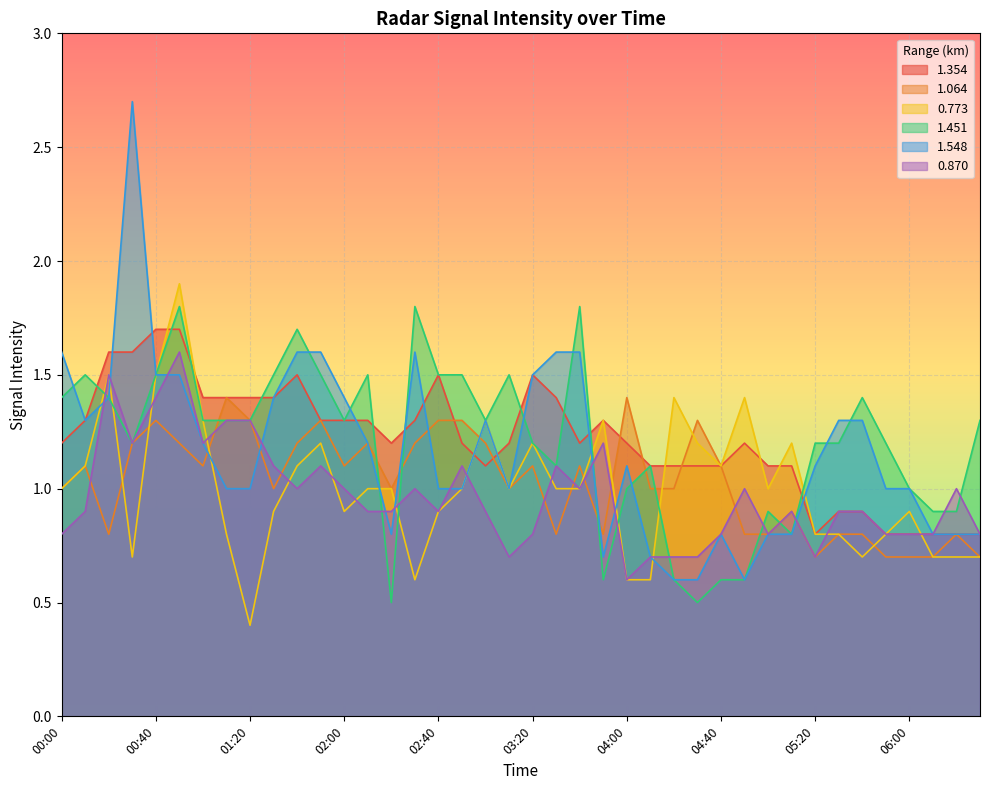

Reading left to right, extract all data points from this chart.

1.354: 1.2	1.3	1.6	1.6	1.7	1.7	1.4	1.4	1.4	1.4	1.5	1.3	1.3	1.3	1.2	1.3	1.5	1.2	1.1	1.2	1.5	1.4	1.2	1.3	1.2	1.1	1.1	1.1	1.1	1.2	1.1	1.1	0.8	0.9	0.9	0.8	0.8	0.8	0.8	0.8
1.064: 1.0	1.1	0.8	1.2	1.3	1.2	1.1	1.4	1.3	1.0	1.2	1.3	1.1	1.2	1.0	1.2	1.3	1.3	1.2	1.0	1.1	0.8	1.1	0.8	1.4	1.0	1.0	1.3	1.1	0.8	0.8	0.9	0.7	0.8	0.8	0.7	0.7	0.7	0.8	0.7
0.773: 1.0	1.1	1.5	0.7	1.5	1.9	1.3	0.8	0.4	0.9	1.1	1.2	0.9	1.0	1.0	0.6	0.9	1.0	1.3	1.0	1.2	1.0	1.0	1.3	0.6	0.6	1.4	1.2	1.1	1.4	1.0	1.2	0.8	0.8	0.7	0.8	0.9	0.7	0.7	0.7
1.451: 1.4	1.5	1.4	1.2	1.5	1.8	1.3	1.3	1.3	1.5	1.7	1.5	1.3	1.5	0.5	1.8	1.5	1.5	1.3	1.5	1.2	1.1	1.8	0.6	1.0	1.1	0.6	0.5	0.6	0.6	0.9	0.8	1.2	1.2	1.4	1.2	1.0	0.9	0.9	1.3
1.548: 1.6	1.3	1.4	2.7	1.5	1.5	1.2	1.0	1.0	1.4	1.6	1.6	1.4	1.2	0.8	1.6	1.0	1.0	1.3	1.0	1.5	1.6	1.6	0.7	1.1	0.7	0.6	0.6	0.8	0.6	0.8	0.8	1.1	1.3	1.3	1.0	1.0	0.8	0.8	0.8
0.870: 0.8	0.9	1.5	1.2	1.4	1.6	1.2	1.3	1.3	1.1	1.0	1.1	1.0	0.9	0.9	1.0	0.9	1.1	0.9	0.7	0.8	1.1	1.0	1.2	0.6	0.7	0.7	0.7	0.8	1.0	0.8	0.9	0.7	0.9	0.9	0.8	0.8	0.8	1.0	0.8